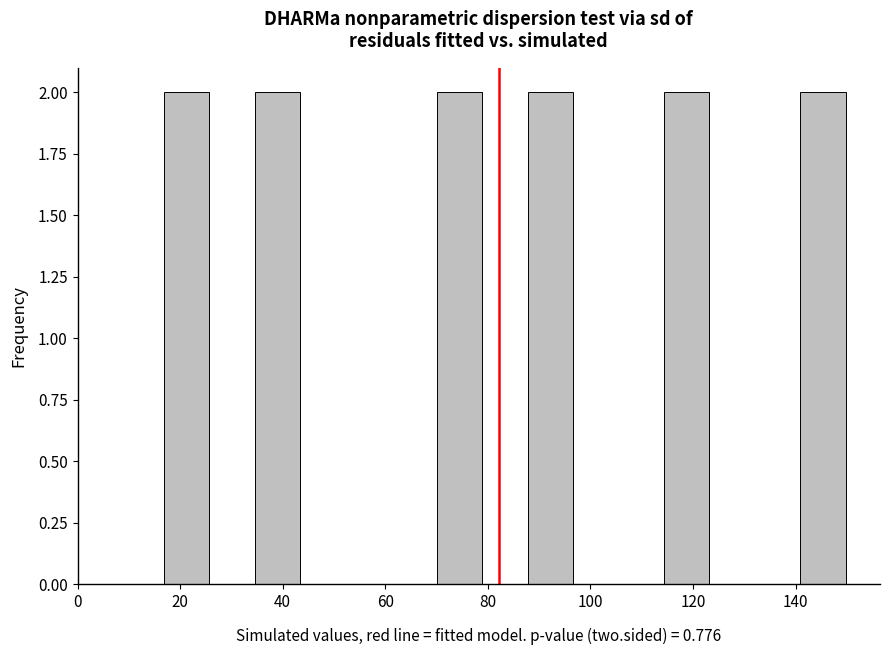

Reading left to right, list every bar in this chart as the range it spans on the x-axis followed by its height. Neither the bar edges nor the heights are printed on the chart, so give them approximately, as read against the axes.

16 to 26: 2
26 to 34: 0
34 to 44: 2
44 to 52: 0
52 to 62: 0
62 to 70: 0
70 to 78: 2
78 to 88: 0
88 to 96: 2
96 to 106: 0
106 to 114: 0
114 to 124: 2
124 to 132: 0
132 to 140: 0
140 to 150: 2